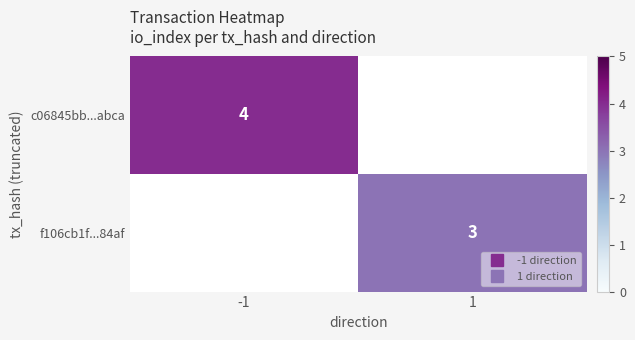

The value of f106cb1f...84af at 1 is 1.5. True or false?

False